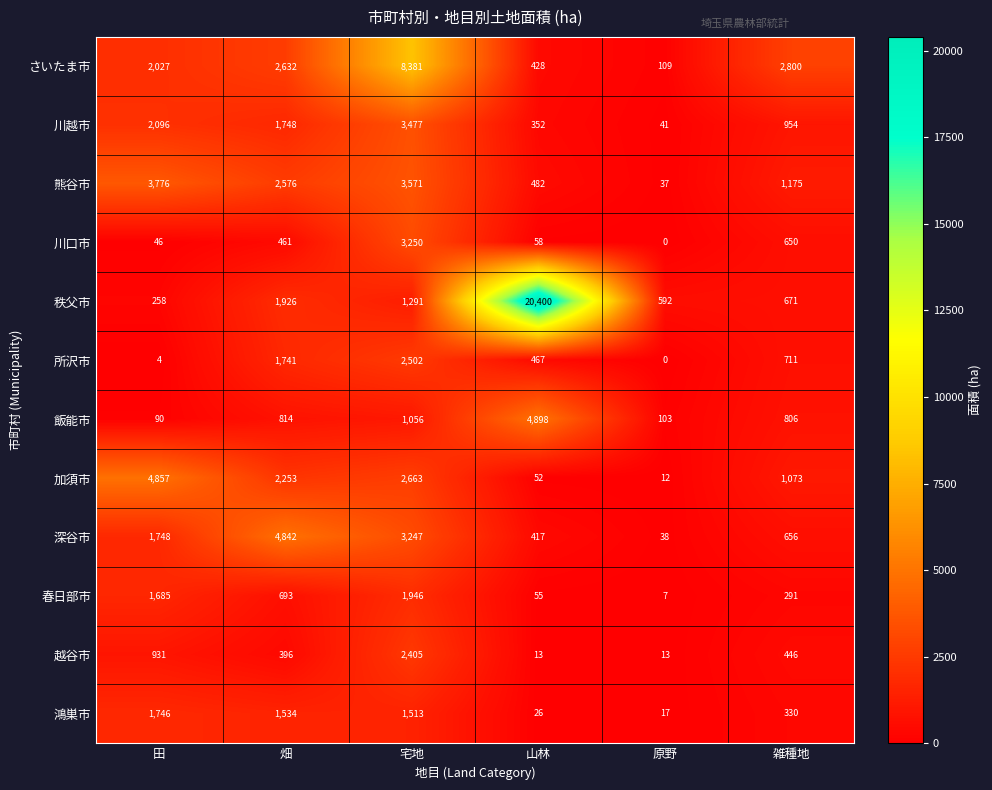

What is the maximum value for 加須市?

4857